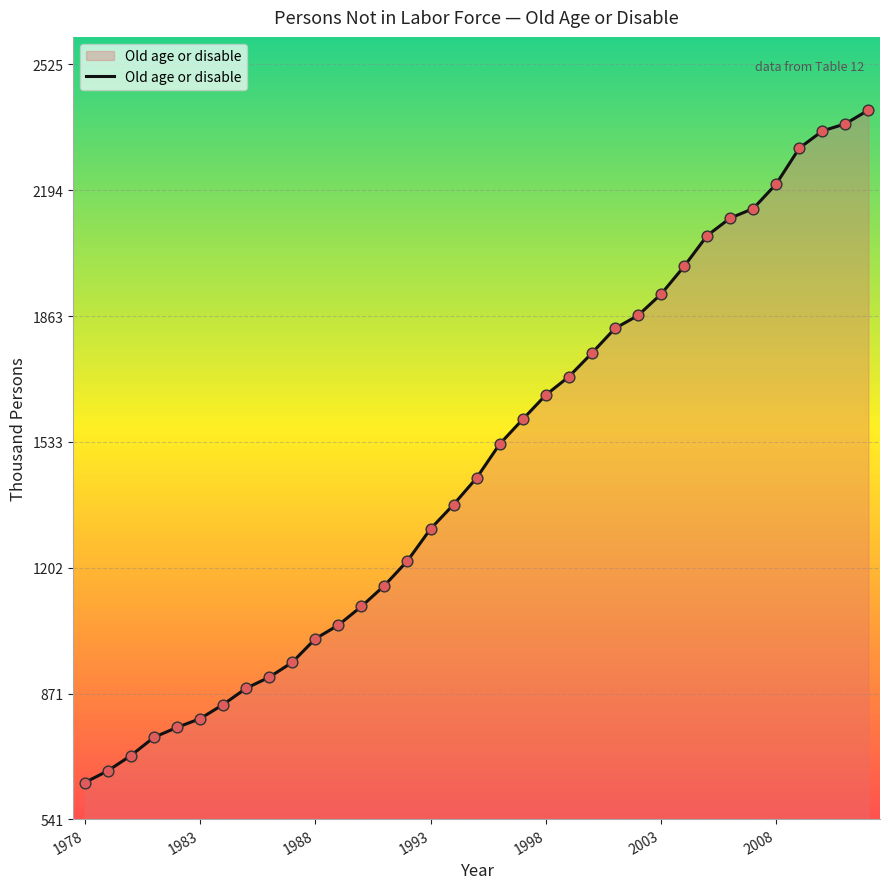

What is the difference between the maximum and minimum values?

1768